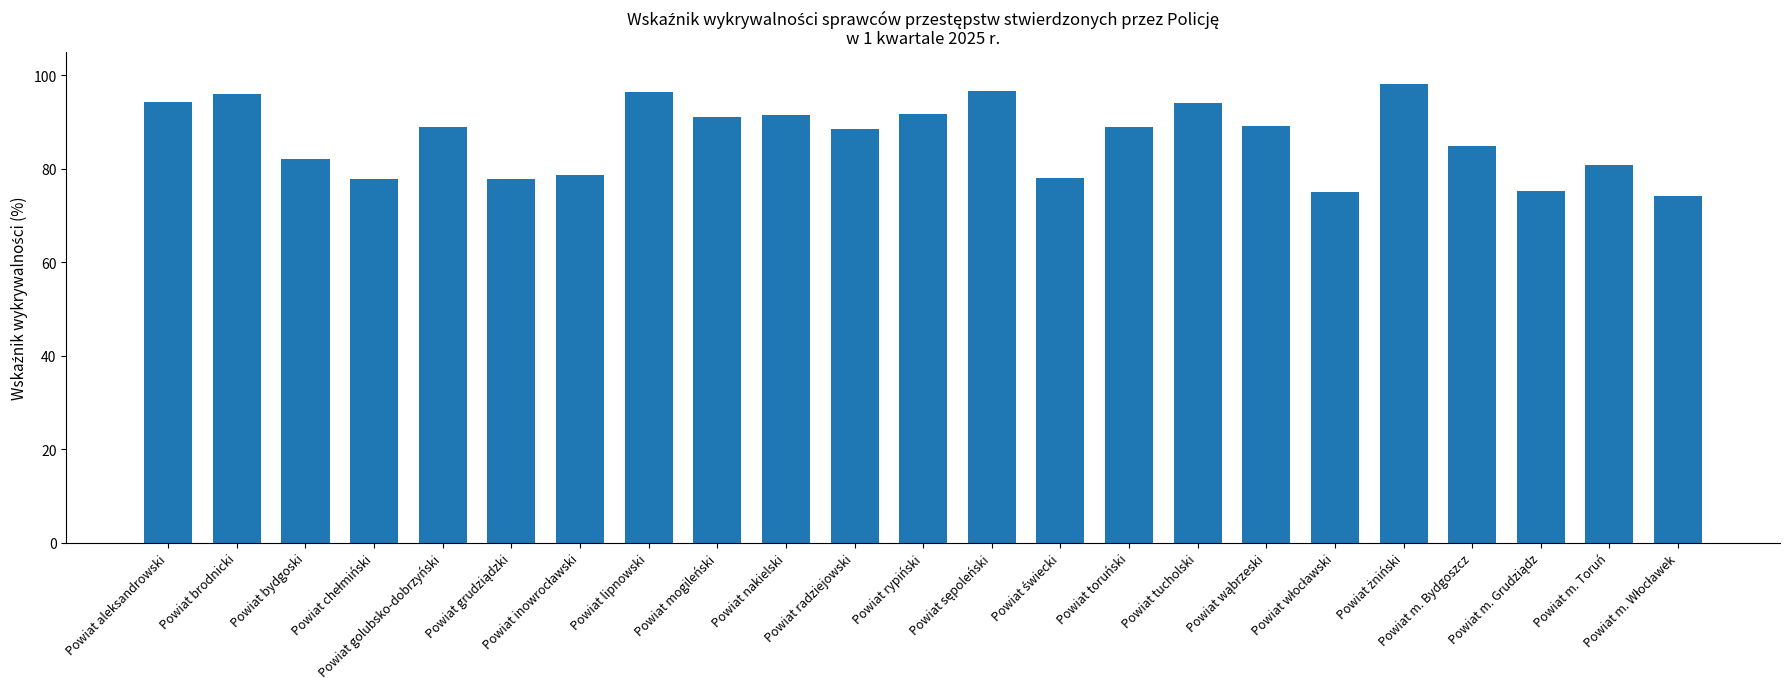

What is the value of the 15th bar from the left?

89.0